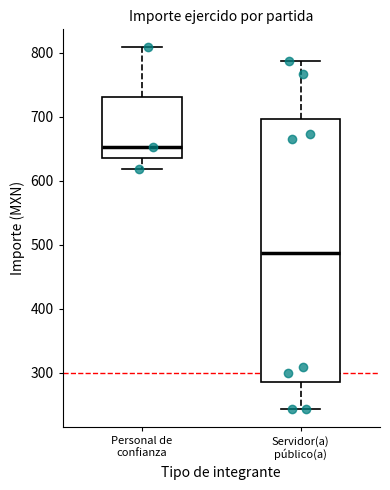

Reading left to right, read every box against the y-axis: the position of its median line, the range the box covers, and the ends of its whiskers. The values are not printed on the chart, so give them approximately, as read against the axis.

Personal de confianza: median 650, box 640 to 730, whiskers 620 to 810
Servidor(a) público(a): median 490, box 290 to 700, whiskers 240 to 790